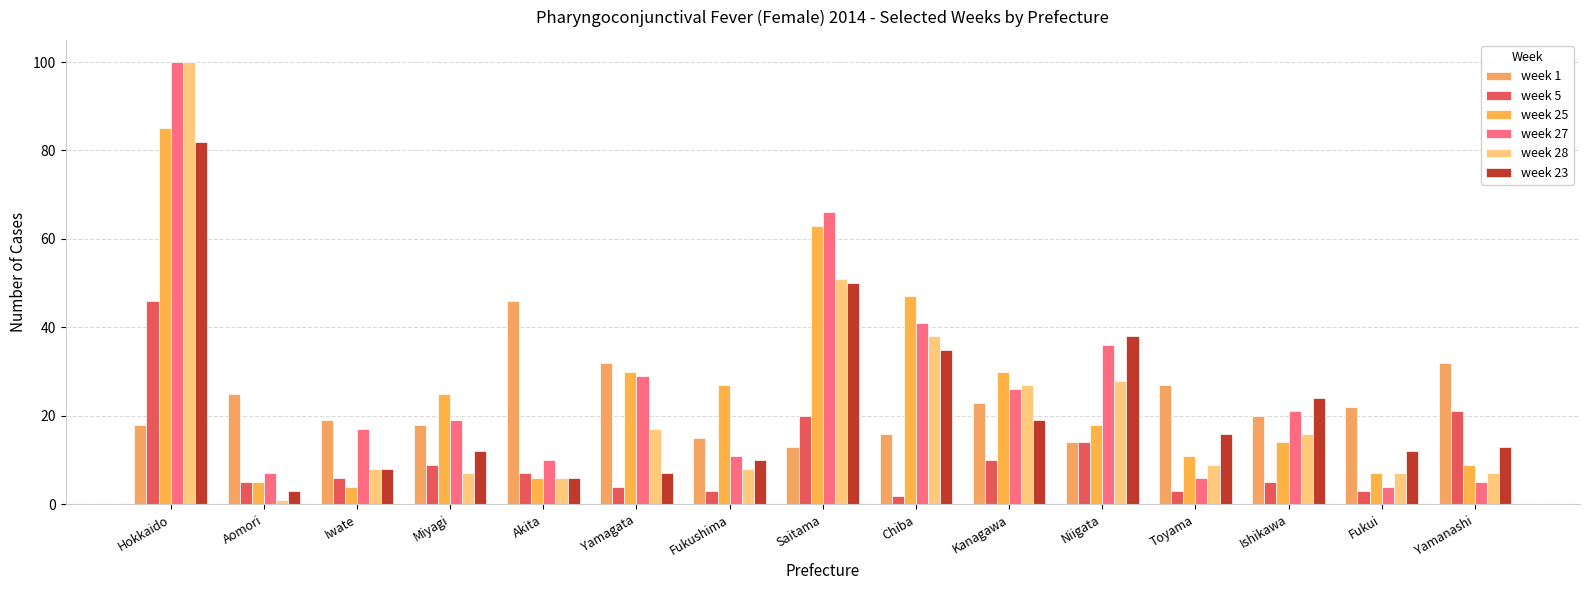

Count the number of data series in this chart.

6